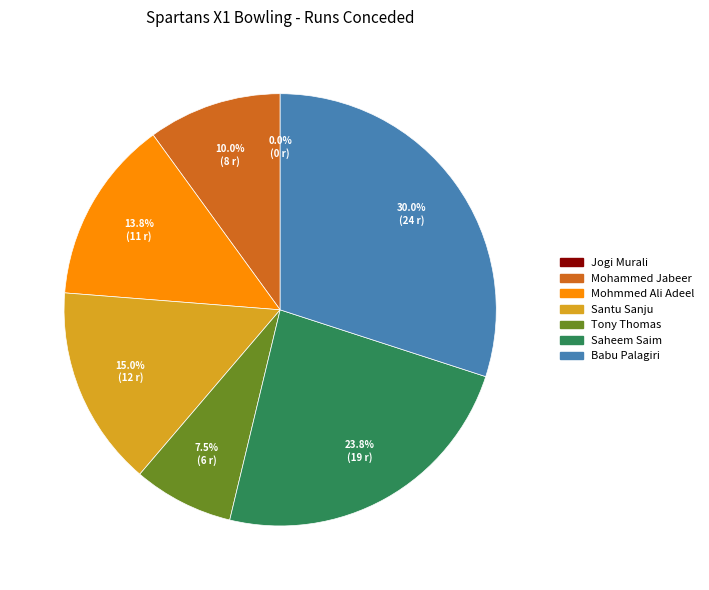

To the nearest percent, what portion does Mohmmed Ali Adeel represent?

14%